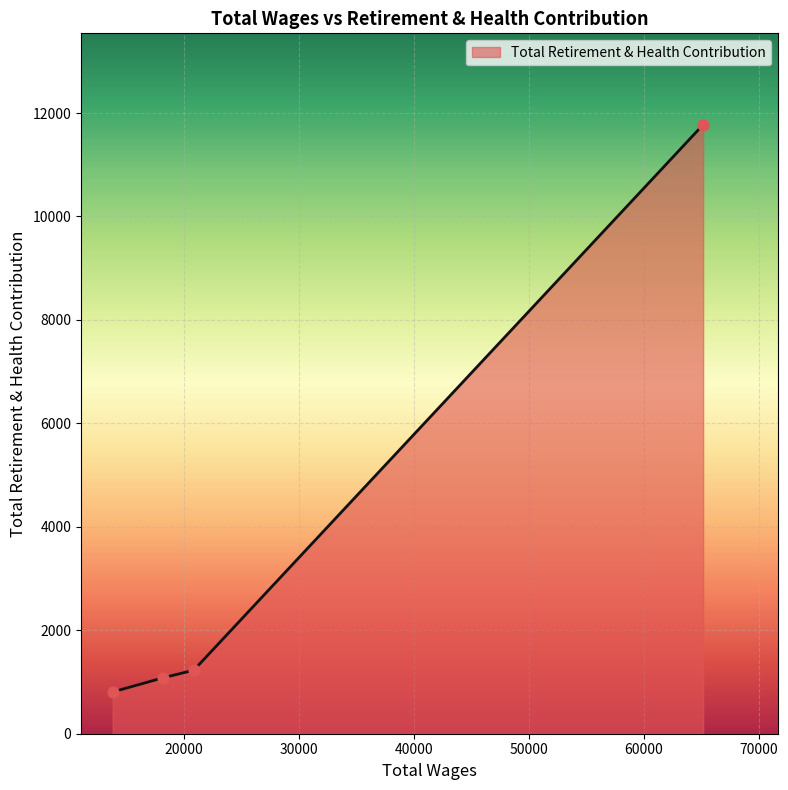

What is the sum of all values?

14890